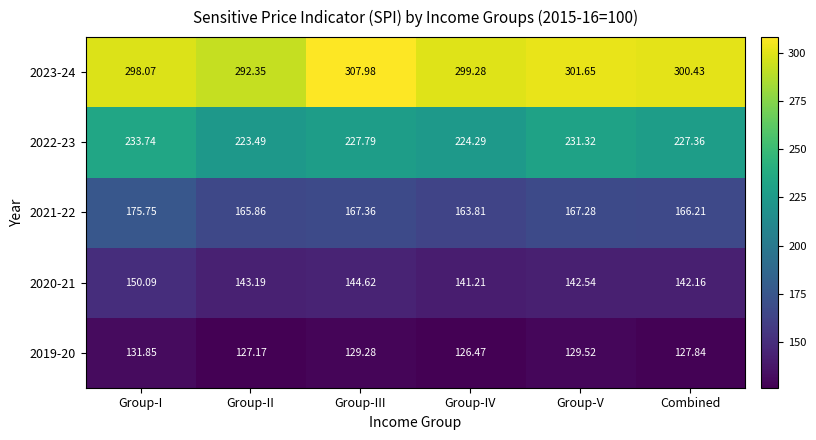

List the labels in order of 2023-24 value, smallest first.

Group-II, Group-I, Group-IV, Combined, Group-V, Group-III